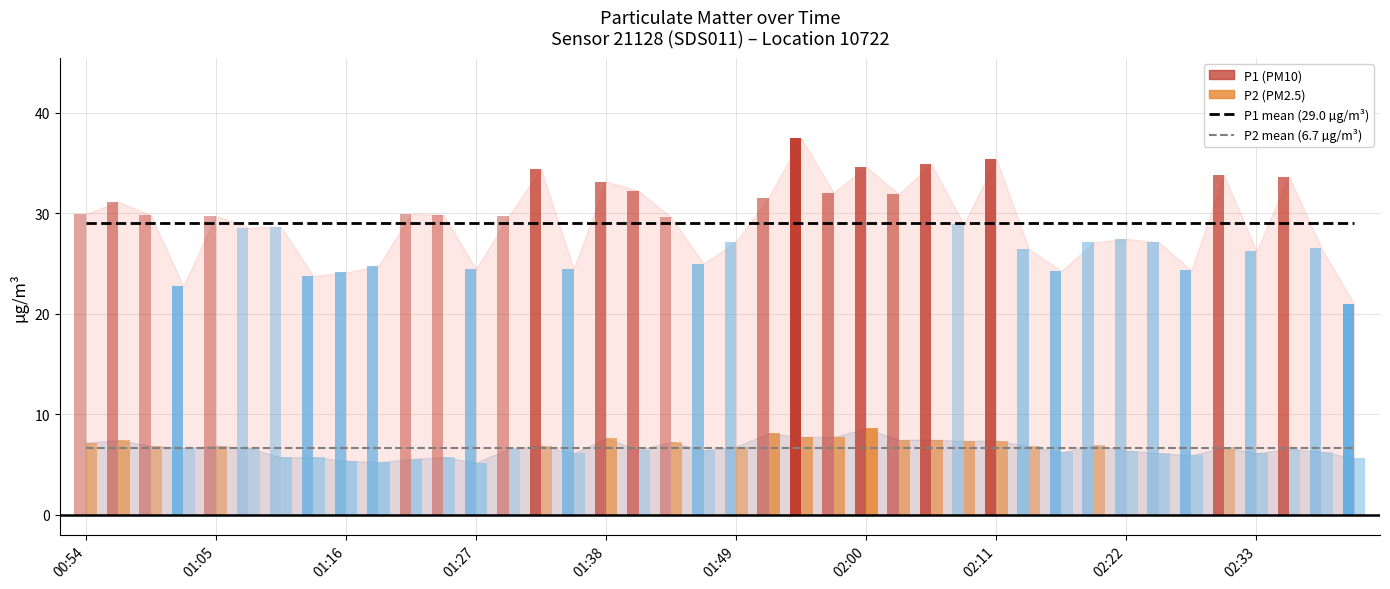

How many data points does each series have?

40